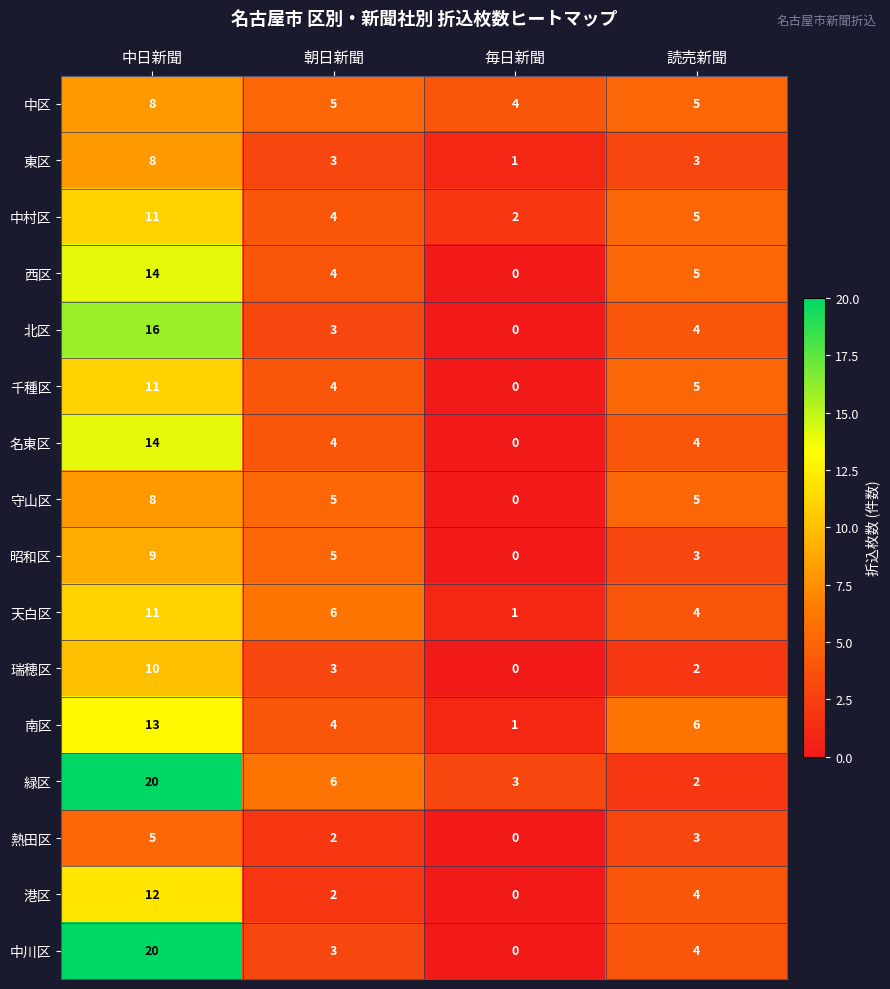

Which series has the widest spread of values?

中川区